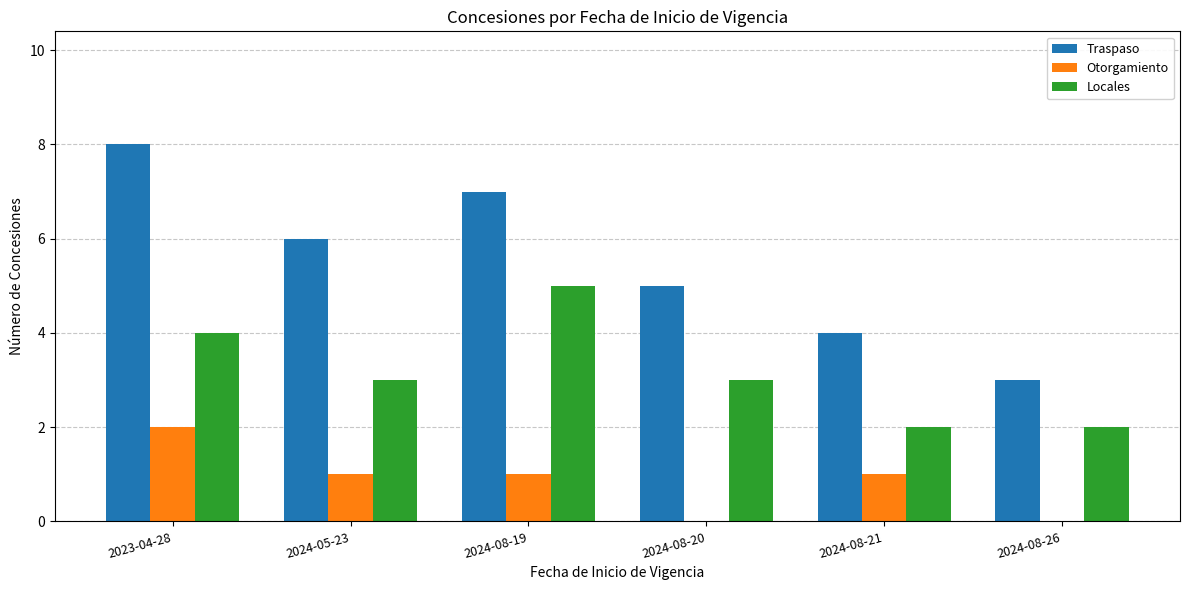

What is the sum of the Traspaso values at 2024-08-21 and 2024-08-19?

11